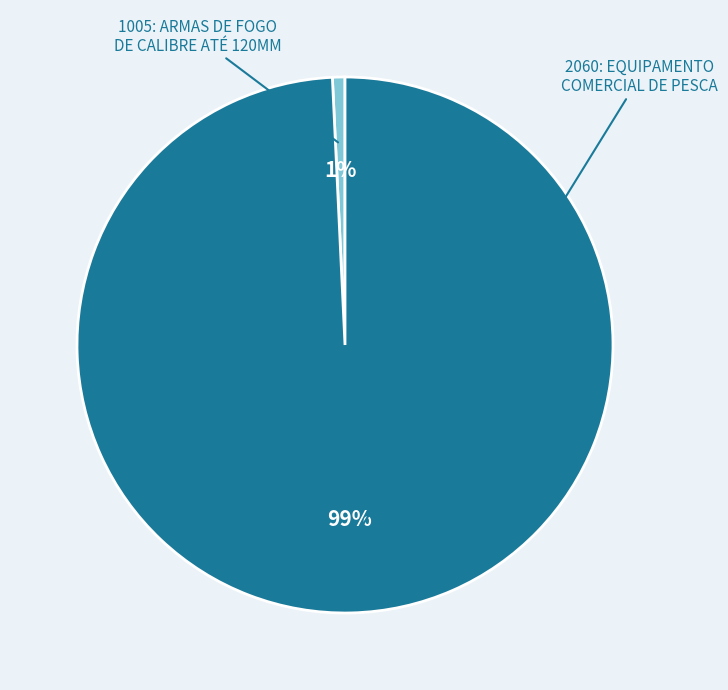

To the nearest percent, what is the average slice percentage?

50%